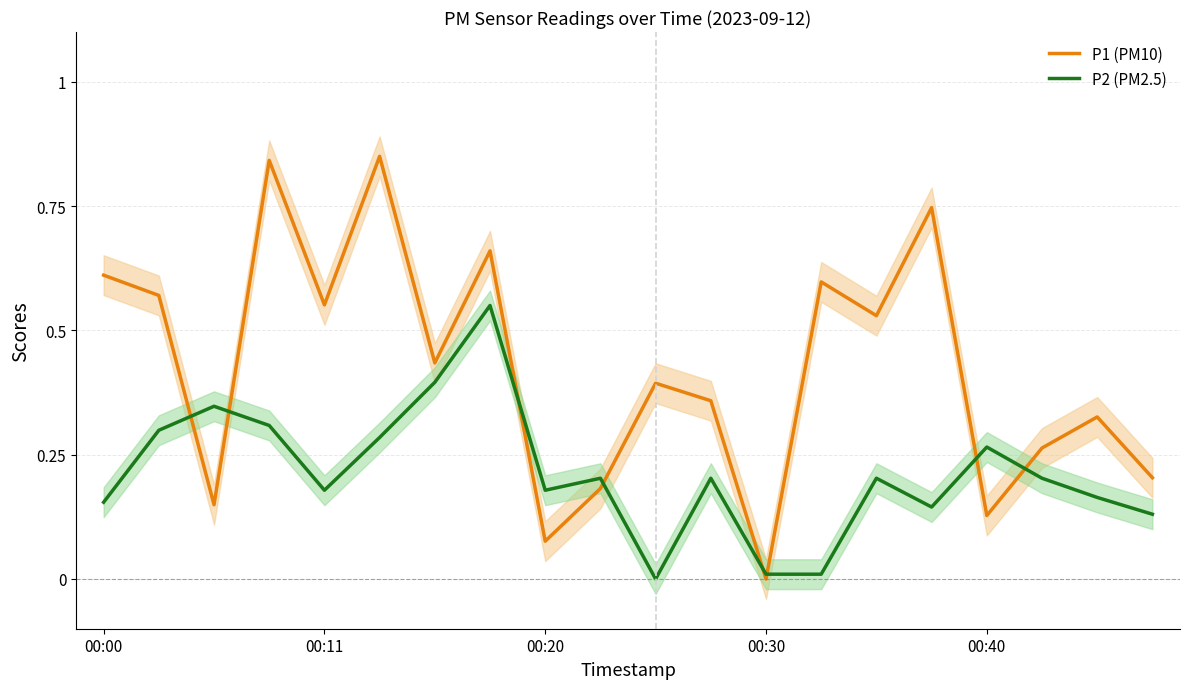

Does the chart display data point markers on the line(s)?

No